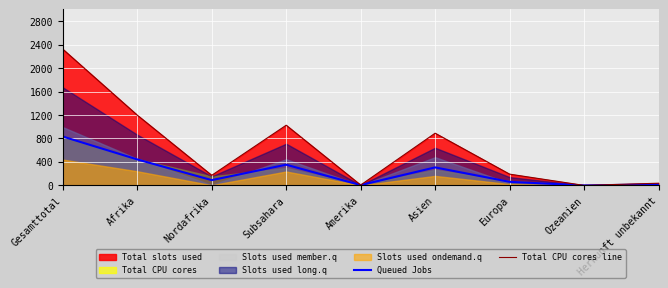

True or false: Queued Jobs has a value of 17 at Herkunft unbekannt.

True